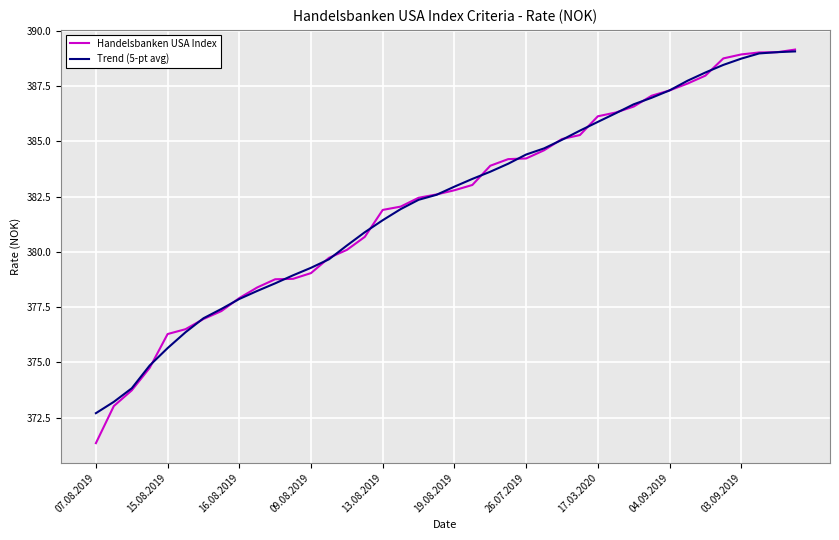

What is the minimum value shown in the chart?

371.3